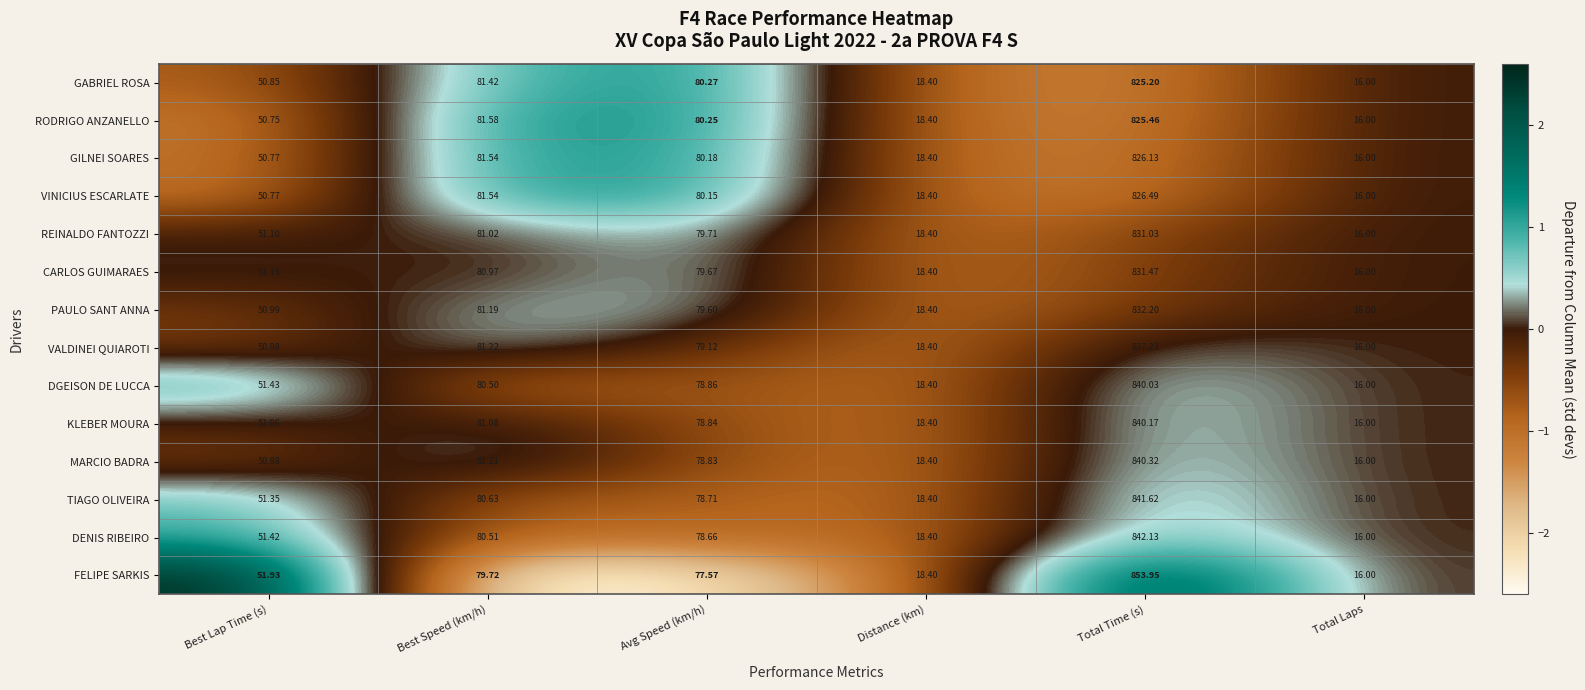

How many distinct data groups are displayed?

14